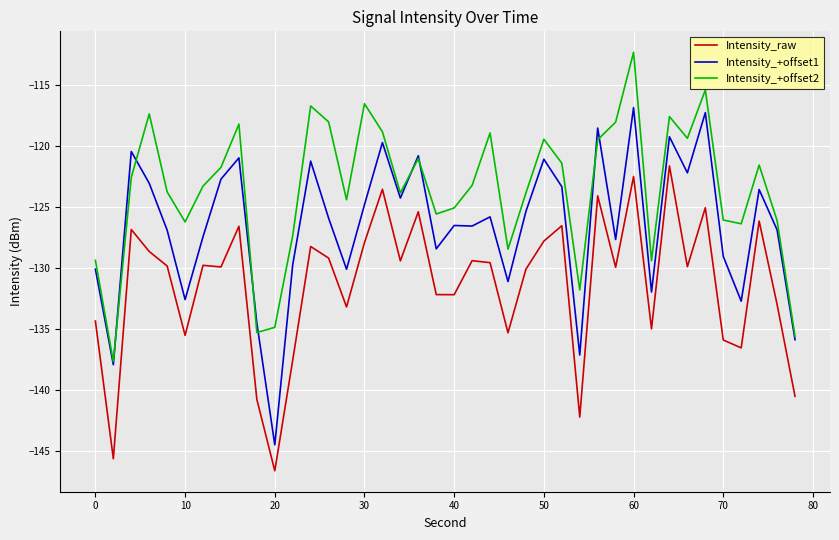

List the series in order of their peak value, lowest first.

Intensity_raw, Intensity_+offset1, Intensity_+offset2